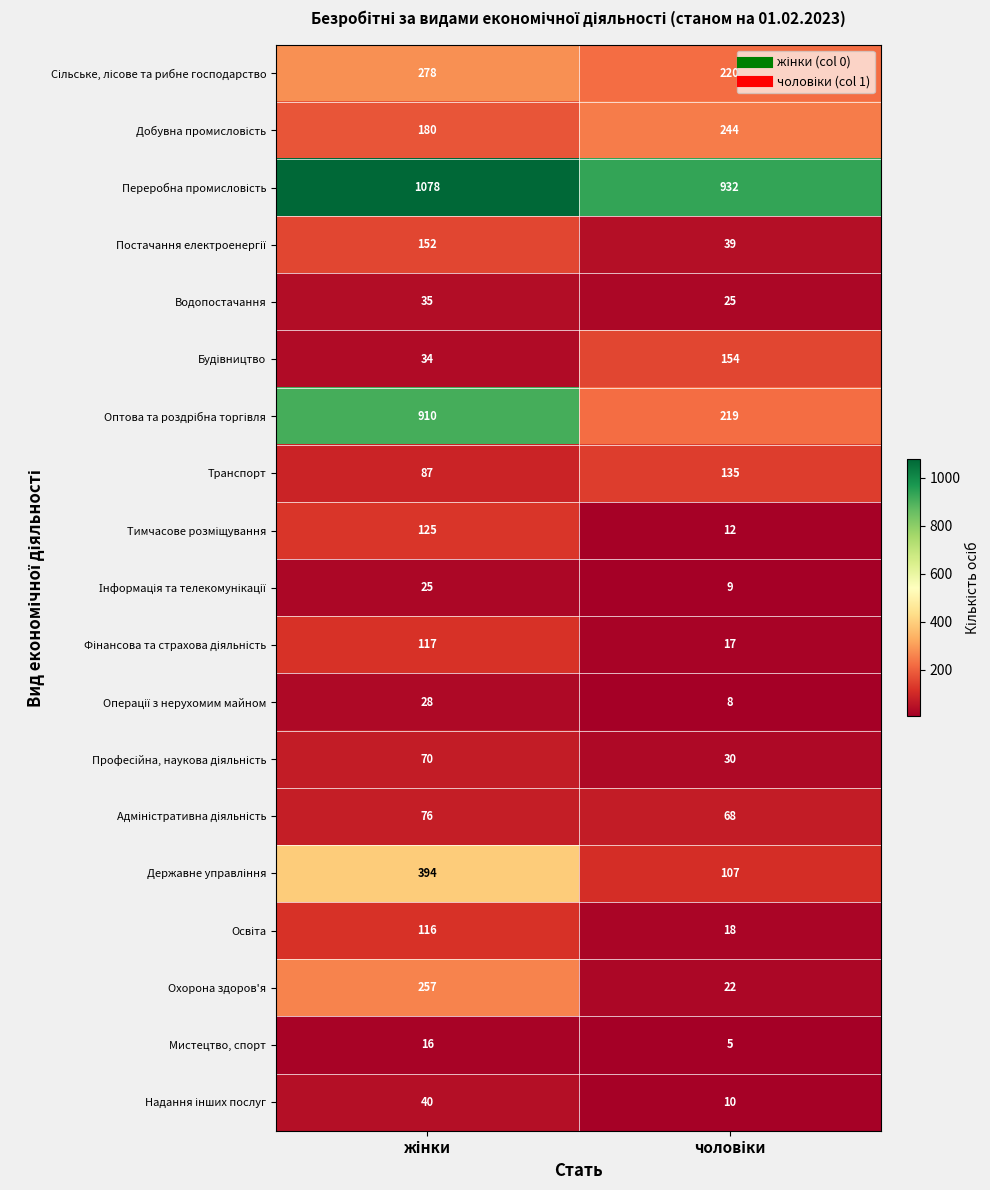

What is the sum of all Транспорт values?

222